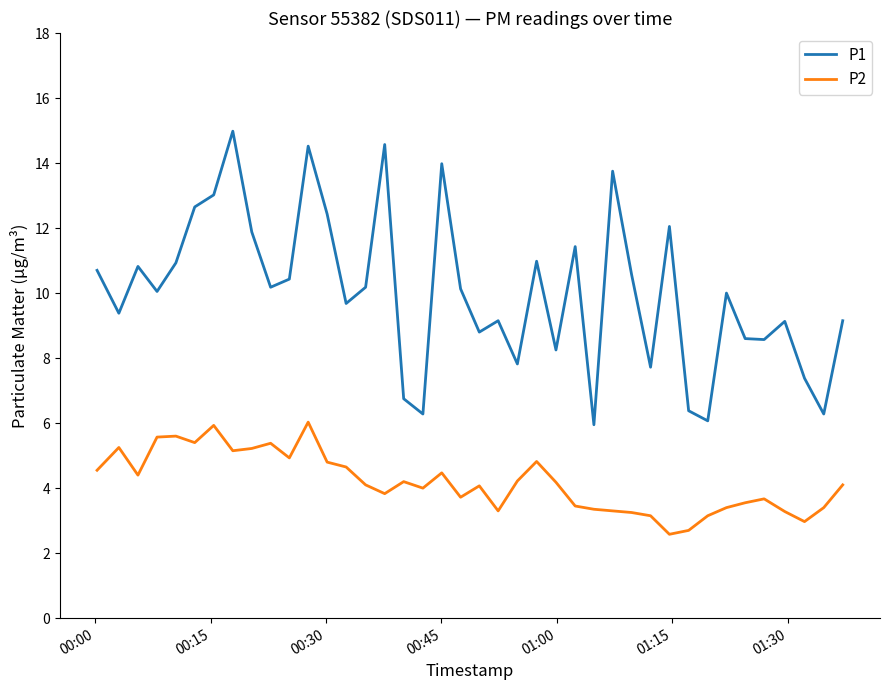

Which series has the largest total across all categories?

P1